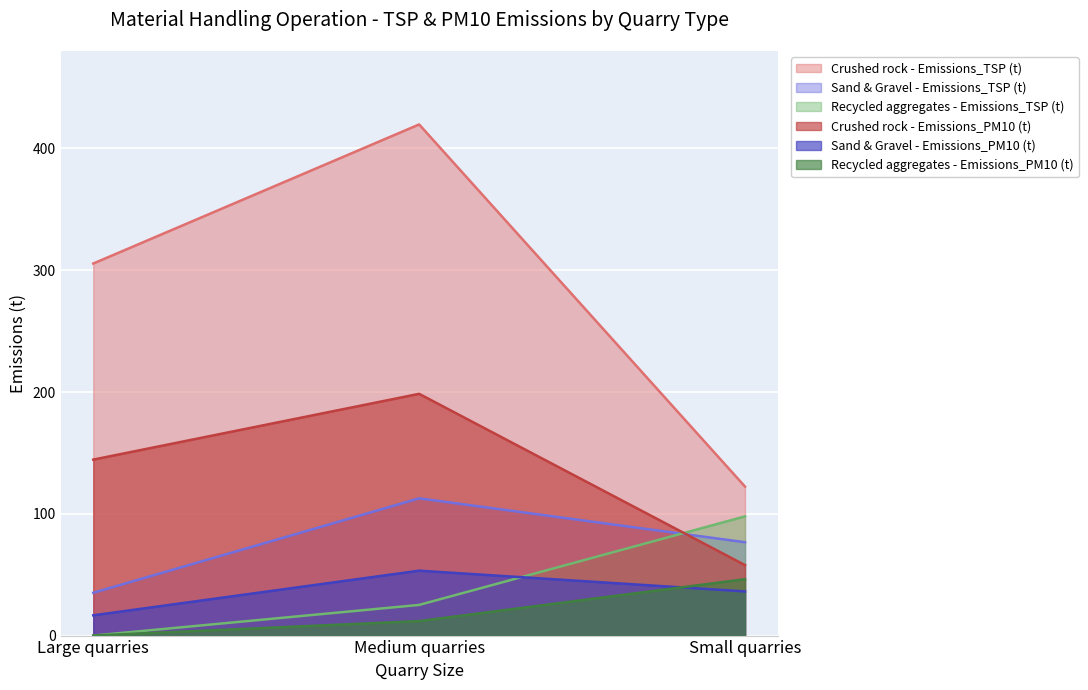

True or false: Crushed rock - Emissions_PM10 (t) has a value of 144.5 at Large quarries.

True